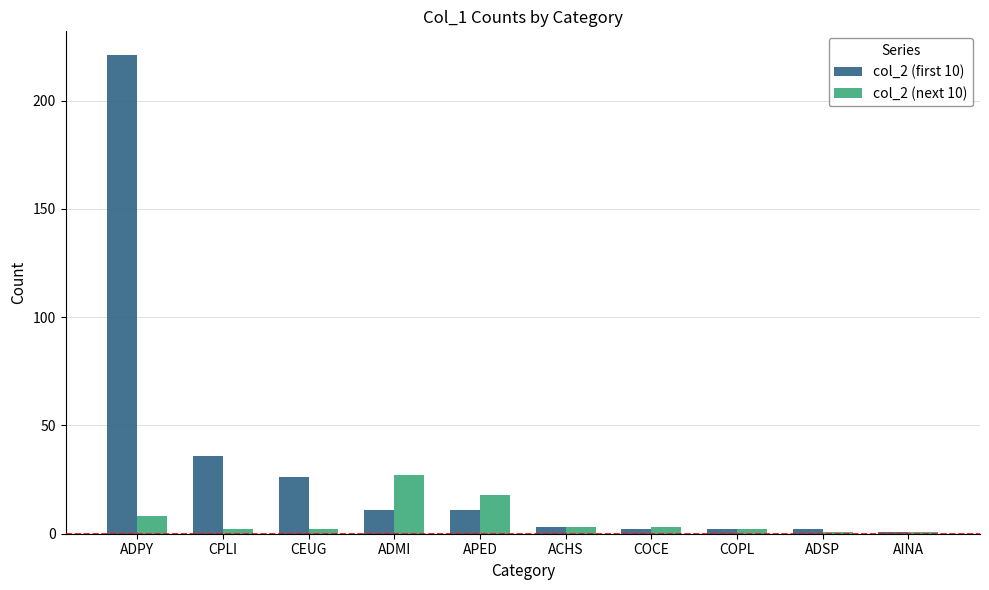

Which series has the widest spread of values?

col_2 (first 10)